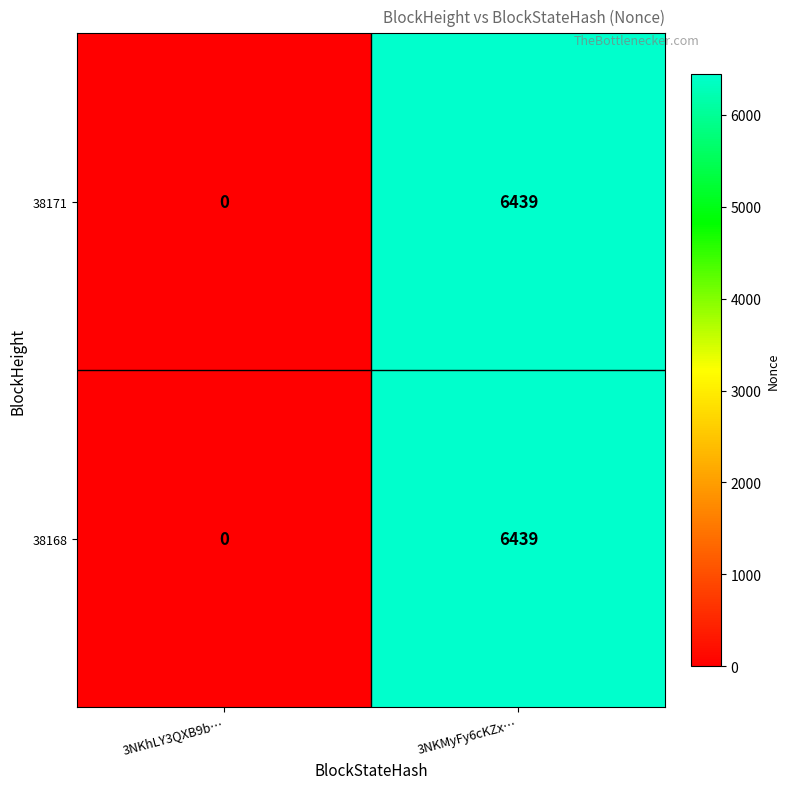

What is the difference between the 38171 values at 3NKMyFy6cKZx… and 3NKhLY3QXB9b…?

6439